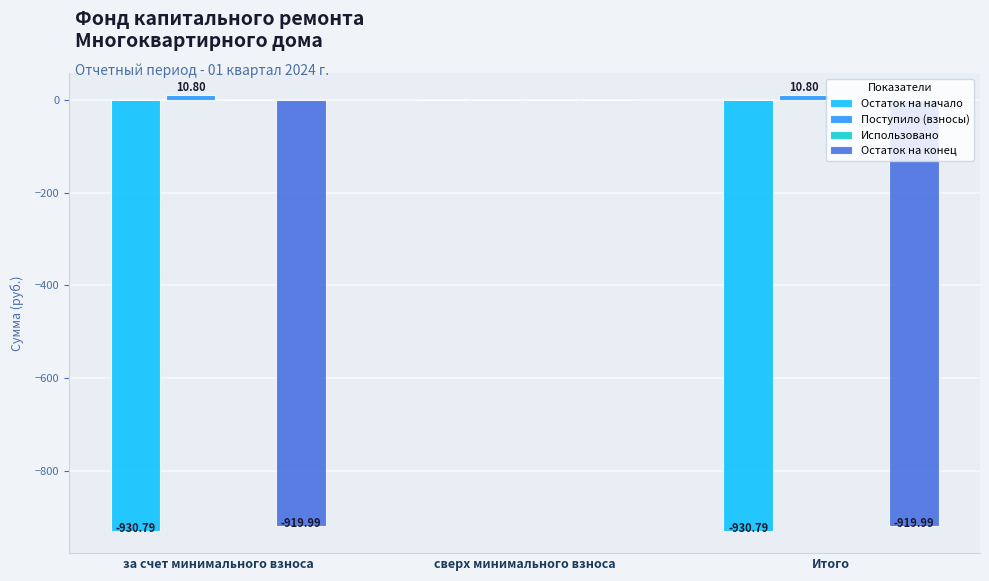

What is the sum of all Поступило (взносы) values?

21.6